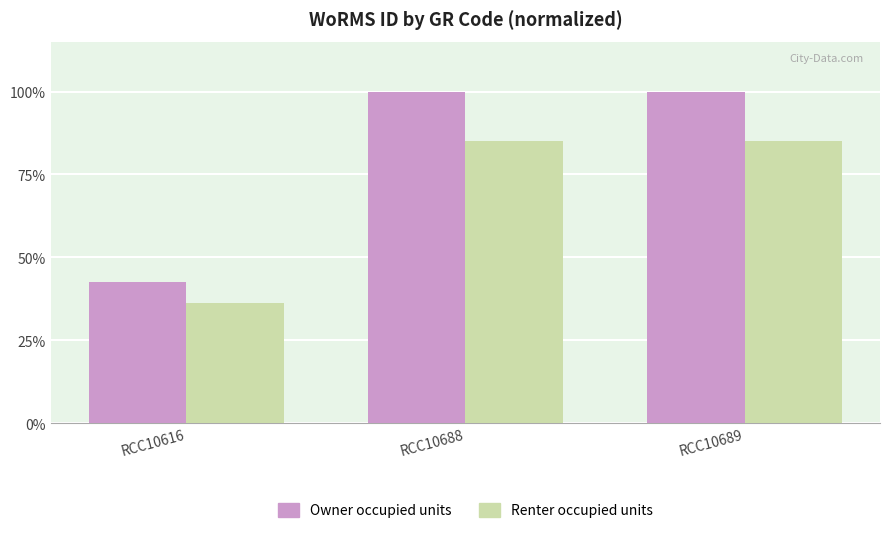

What is the total value across all series at RCC10688?

185.0